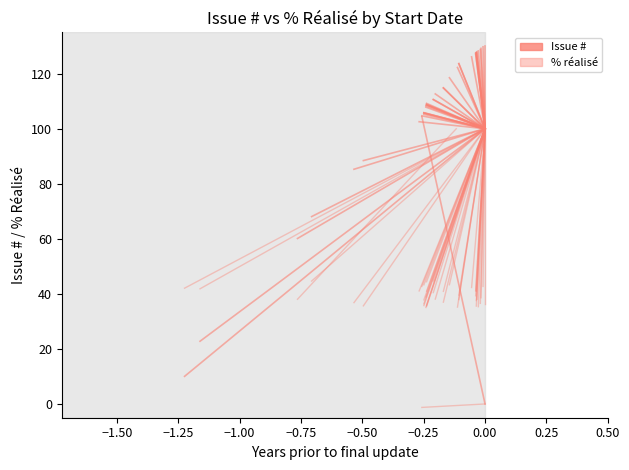

What is the difference between the maximum and minimum values in the Issue trace series?

104.4